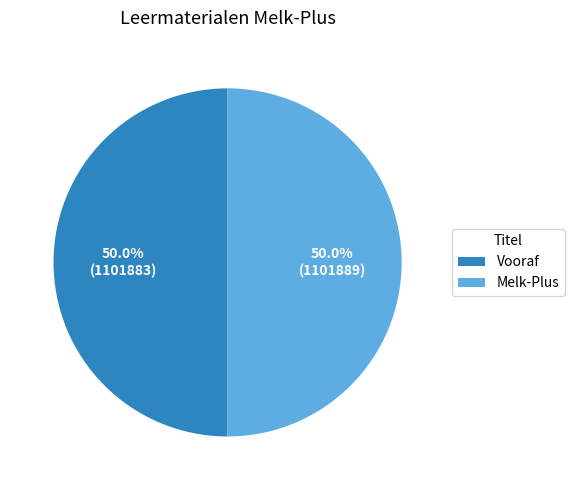

The Vooraf slice represents 43% of the pie. True or false?

False